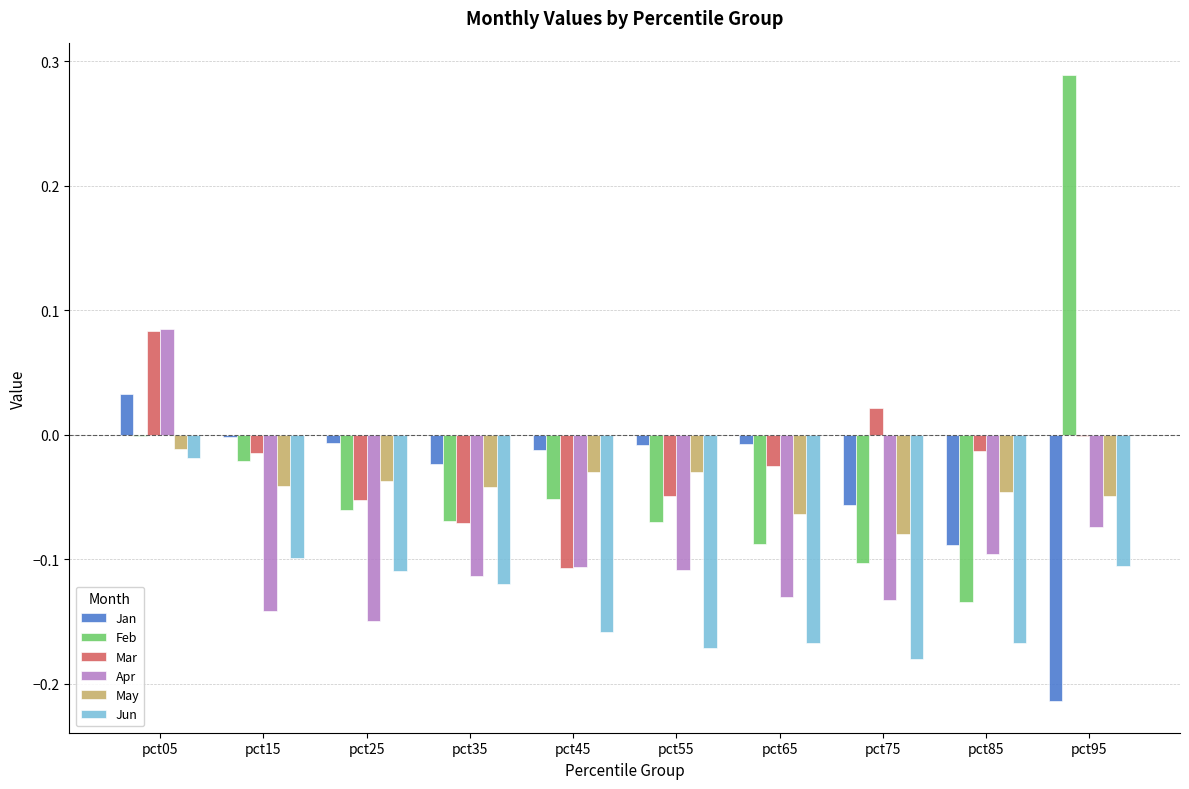

Is it true that May equals -0.1 at pct65?

True